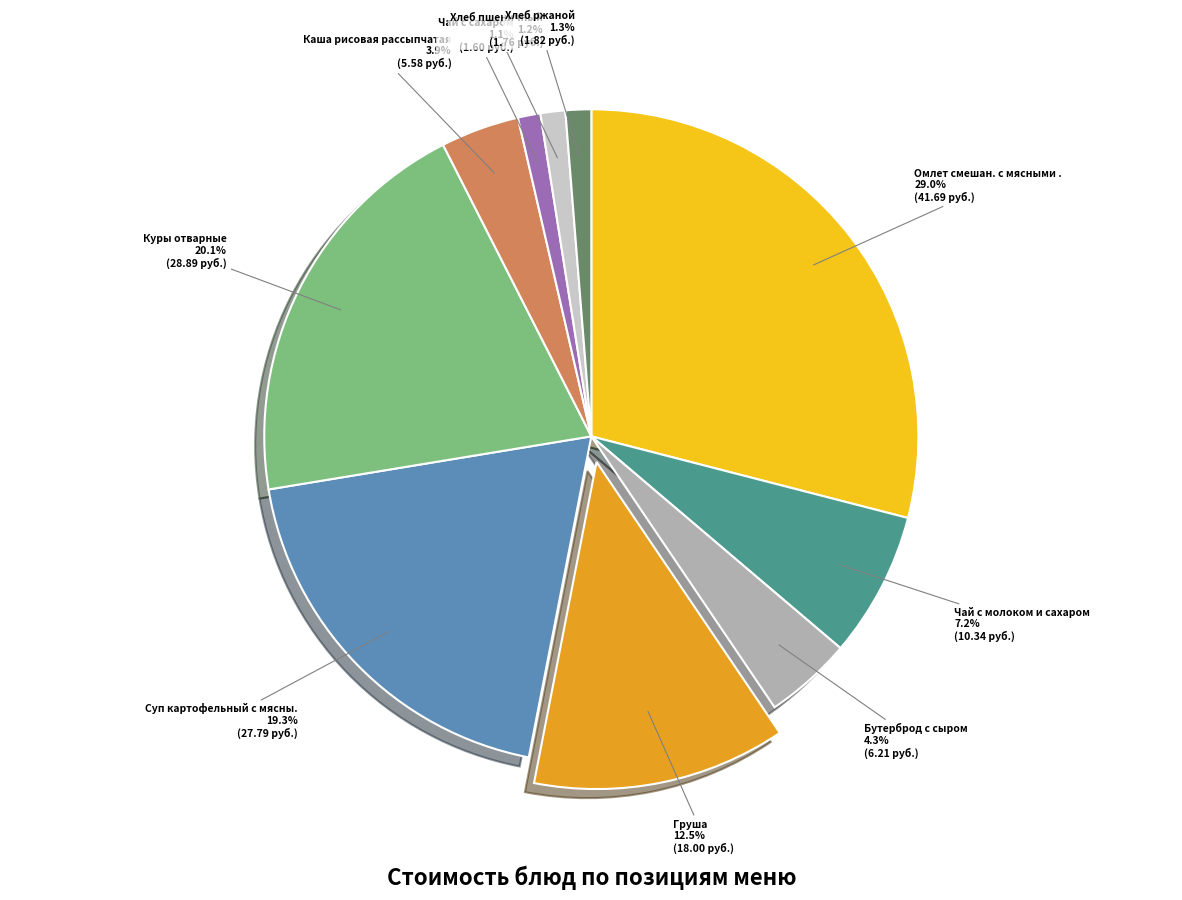

Is there any slice that represents more than half of the pie?

No